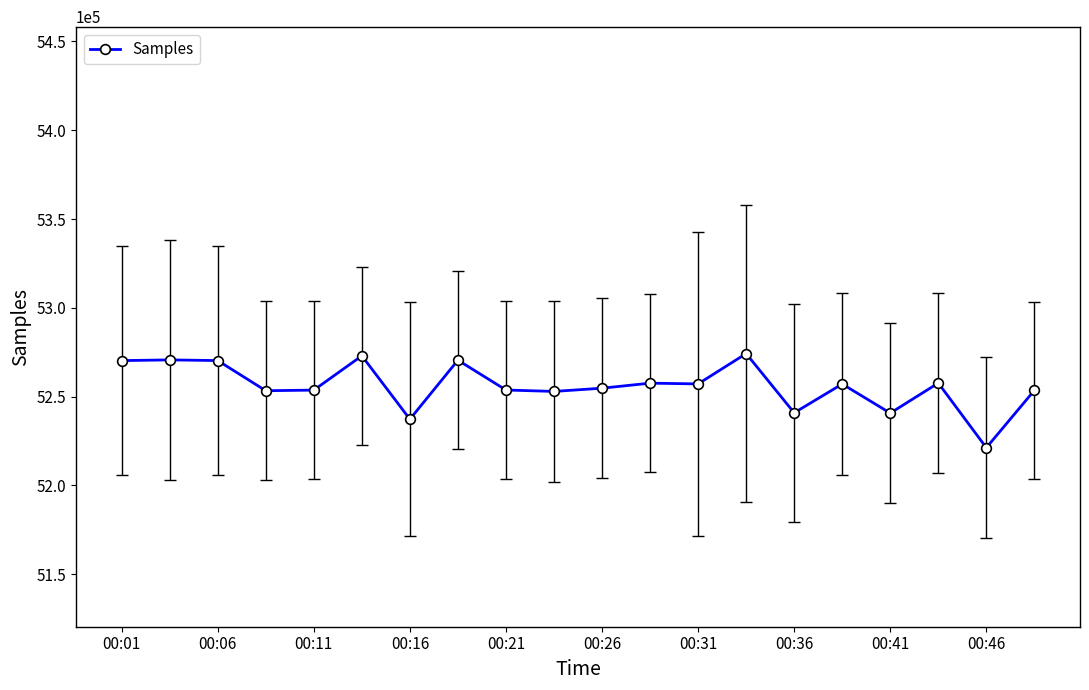

What is the smallest value displayed?

5221234